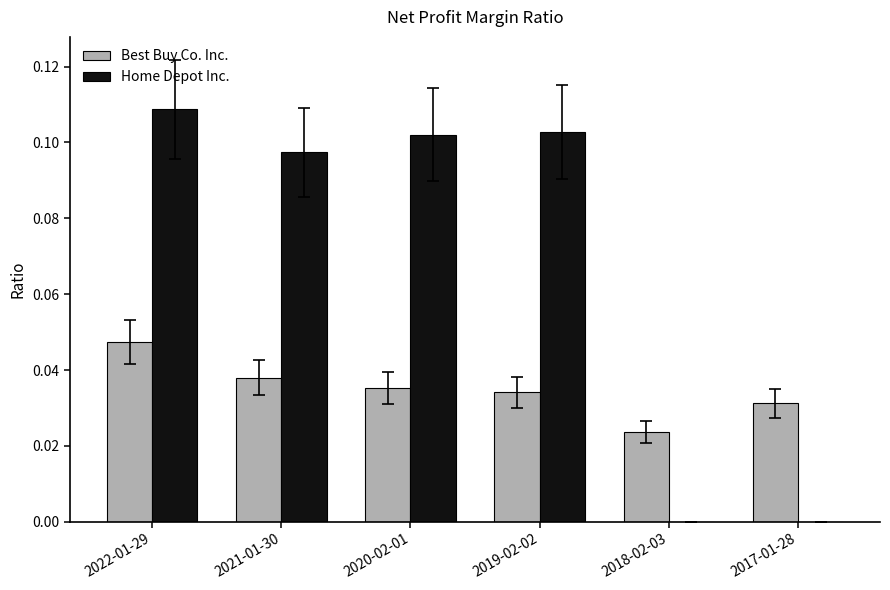

The Best Buy Co. Inc. series shows 0.0 at 2019-02-02. True or false?

True